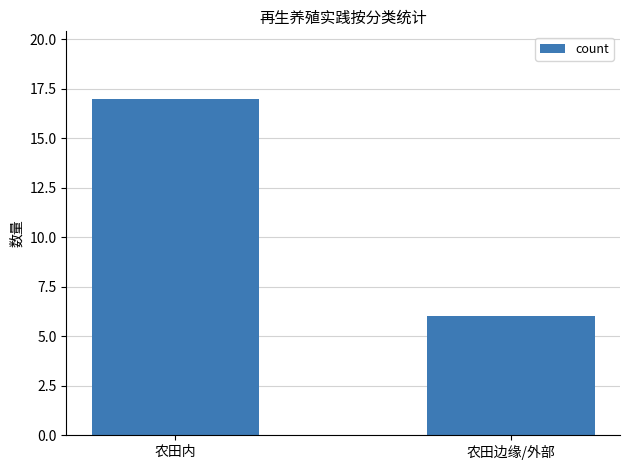

The chart shows a value of 8 at 农田内. True or false?

False